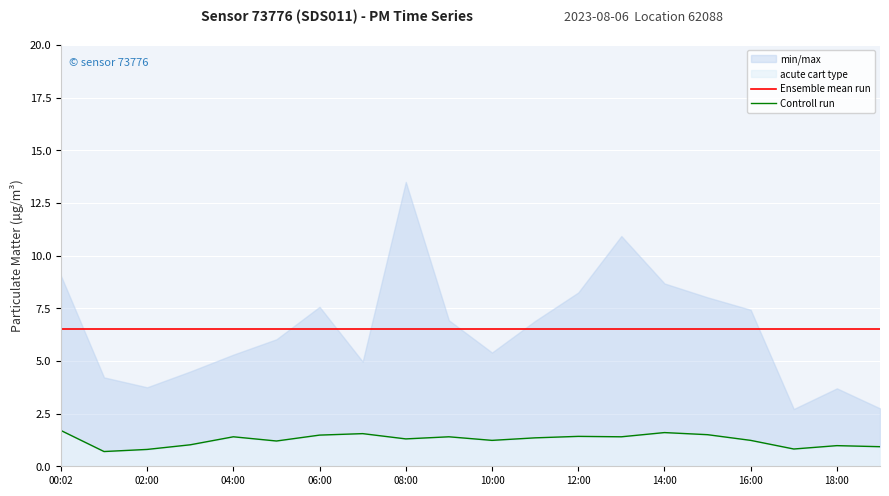

Which category has the lowest value across all series?

02:00